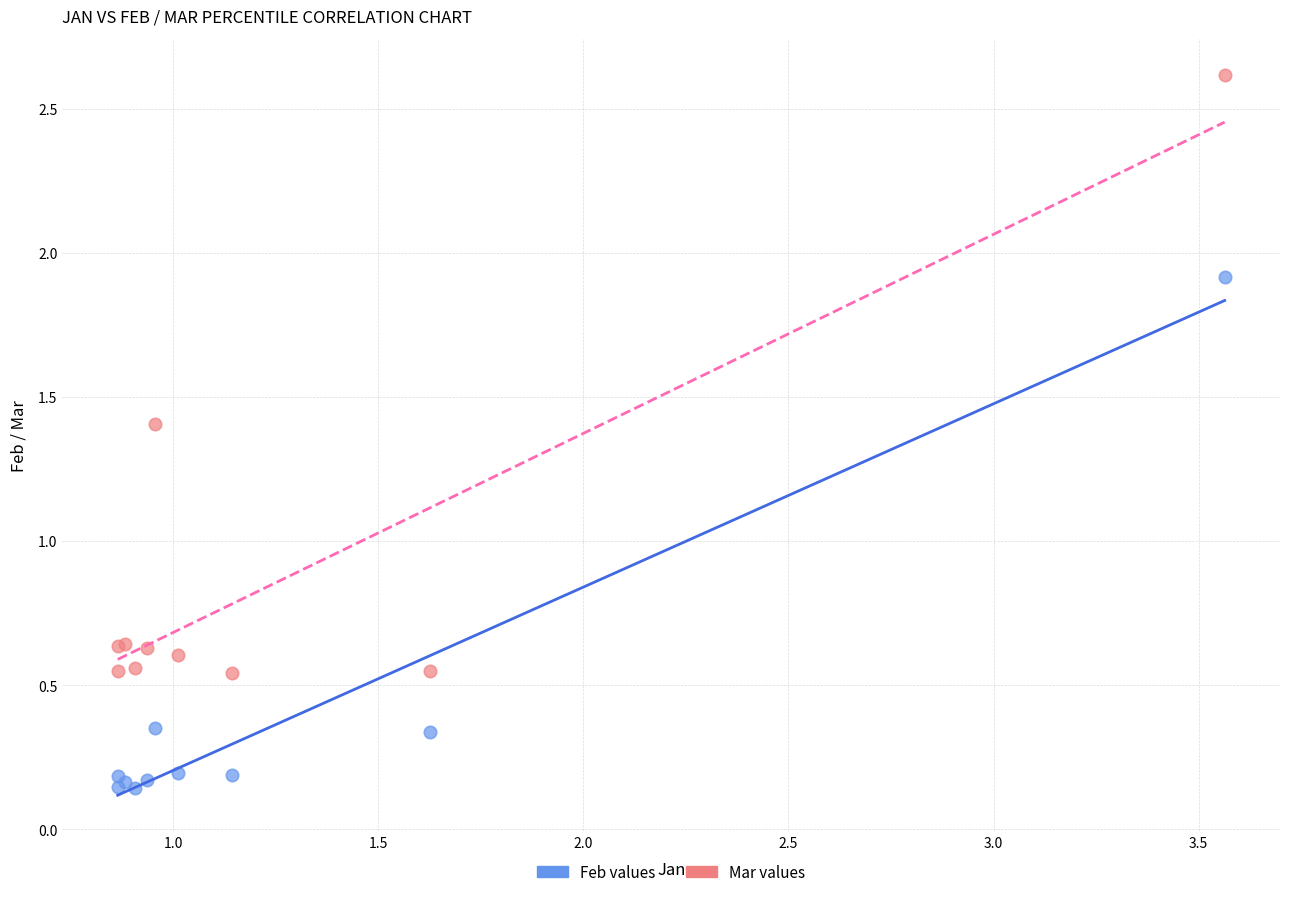

Which series has the largest Y range (max minus min)?

Mar values